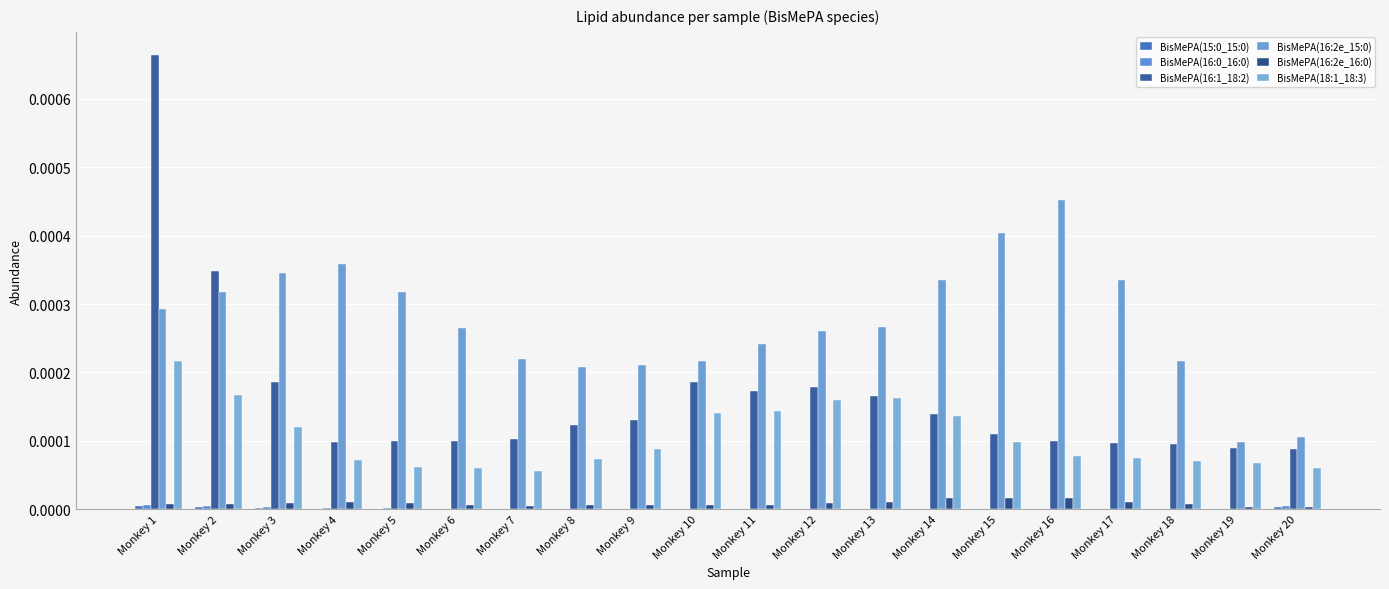

True or false: BisMePA(16:2e_15:0) has a value of 0.0 at Monkey 3.

False